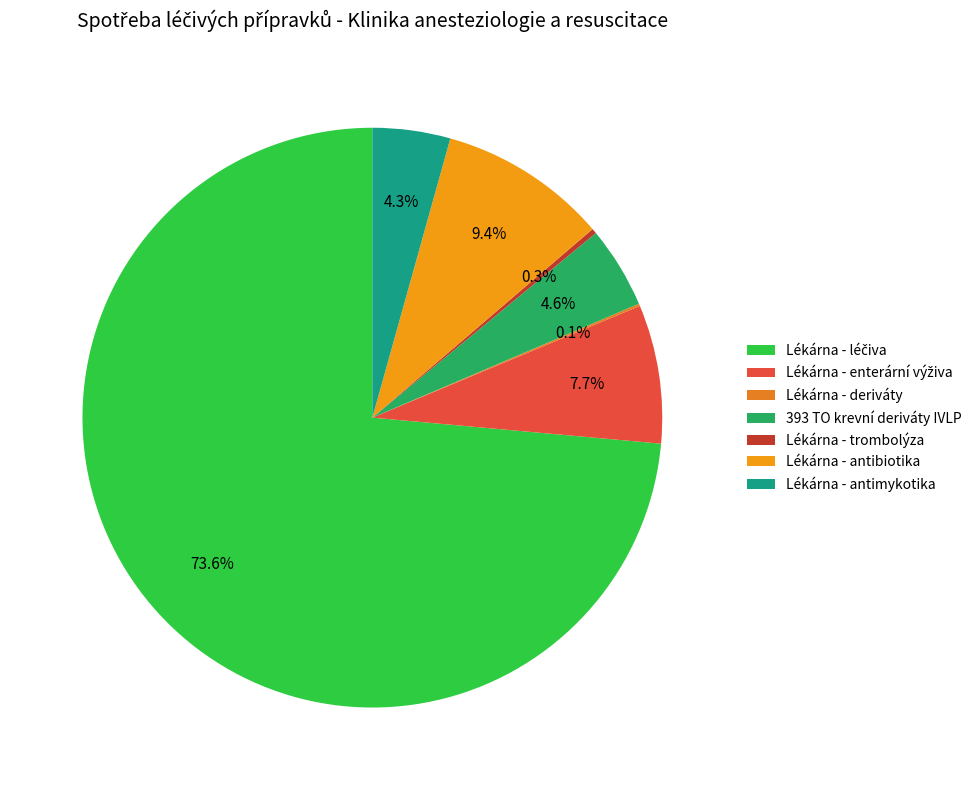

Count the number of slices in the pie.

7